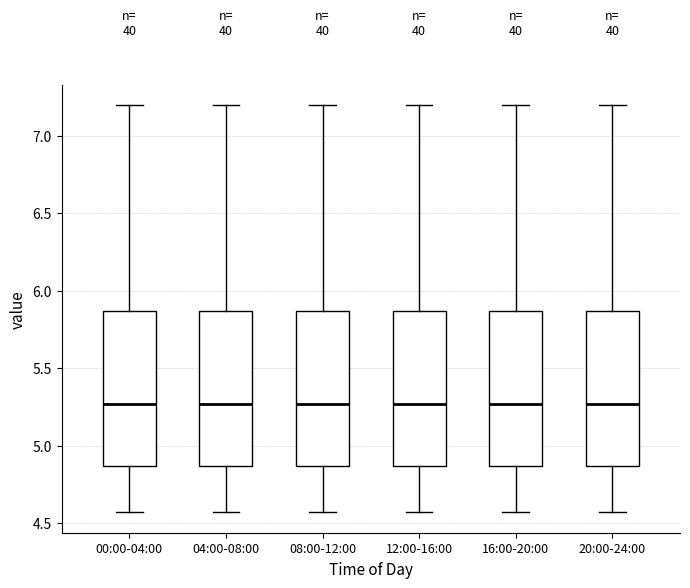

Where does the upper whisker of the box for 12:00-16:00 end on the y-axis? The values are not printed on the chart, so give them approximately, as read against the axis.

7.20